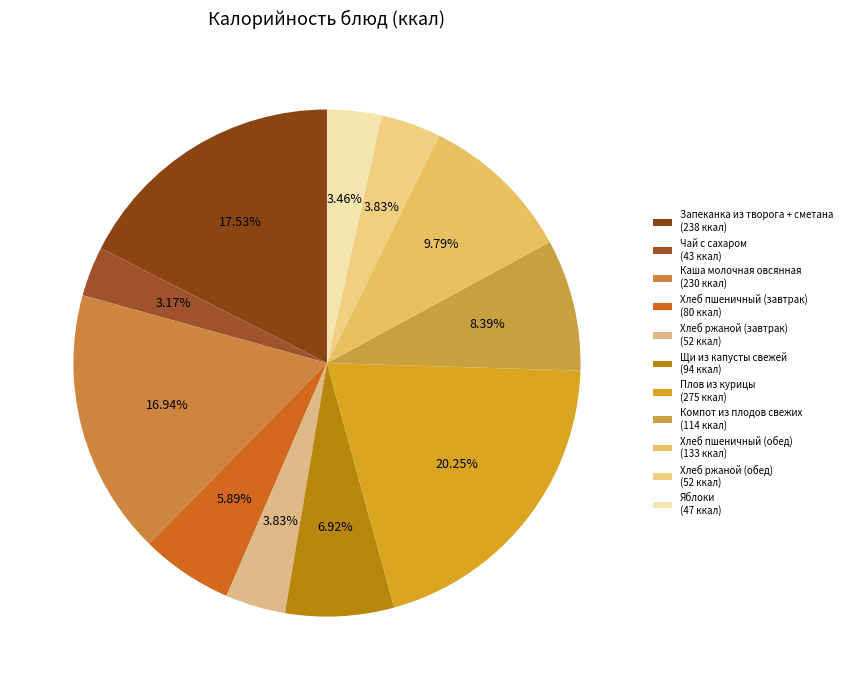

What percentage is the Хлеб ржаной (завтрак) slice, to the nearest percent?

4%